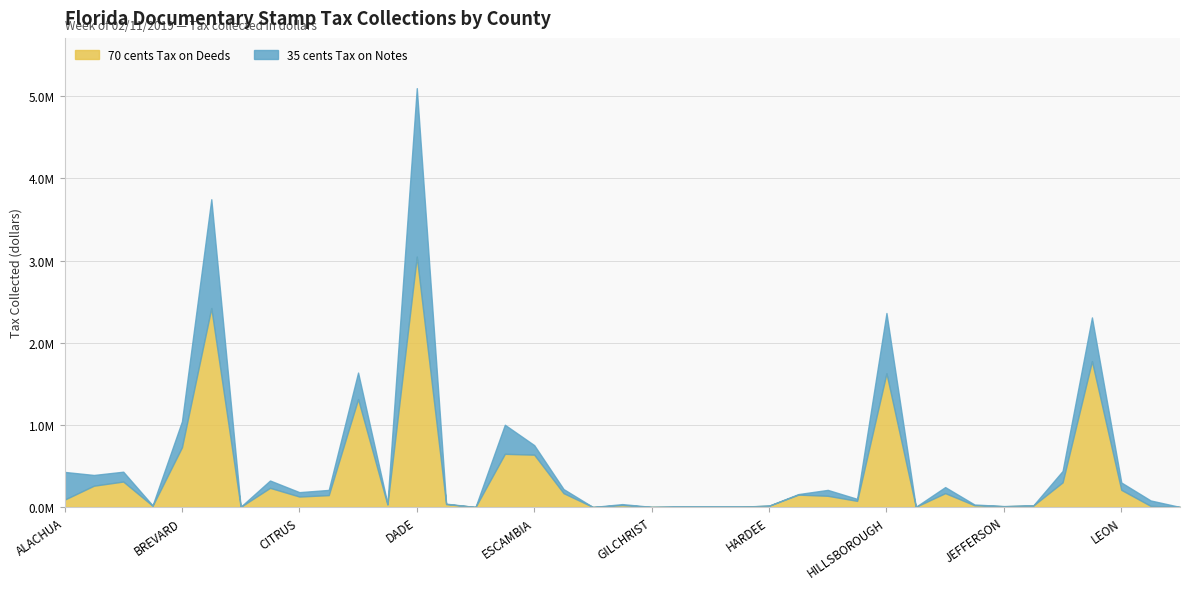

What is the value of the 70 cents Tax on Deeds point at the 8th from the left?

233417.1